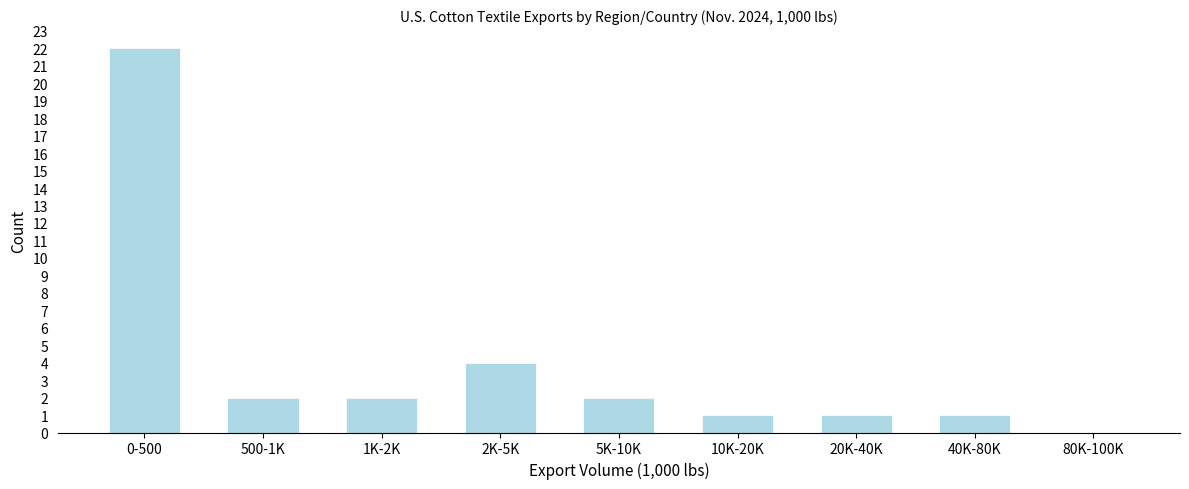

Reading left to right, what are all the values shown in this chart?

0-500=22	500-1K=2	1K-2K=2	2K-5K=4	5K-10K=2	10K-20K=1	20K-40K=1	40K-80K=1	80K-100K=0